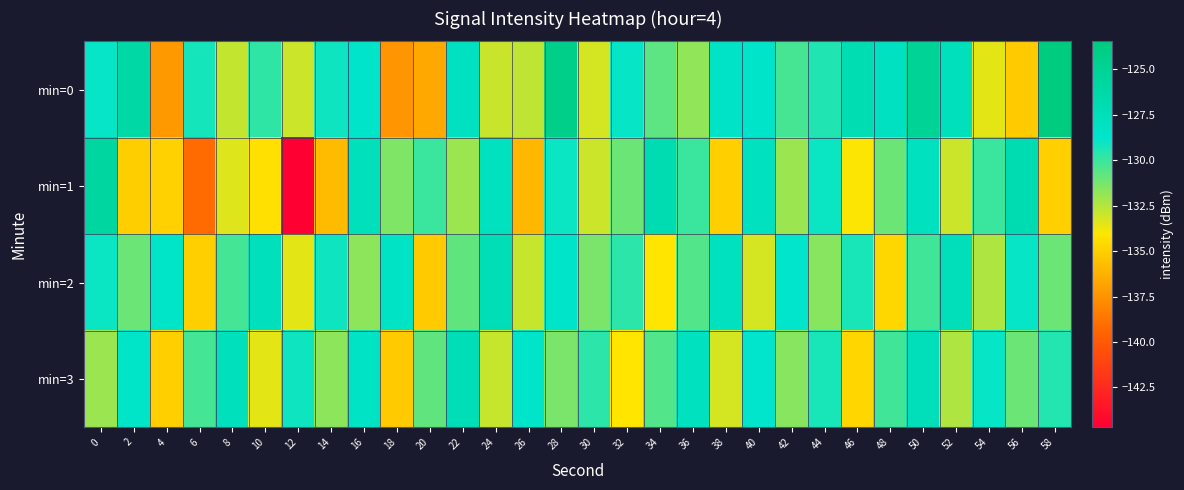

Which series has the widest spread of values?

min=1